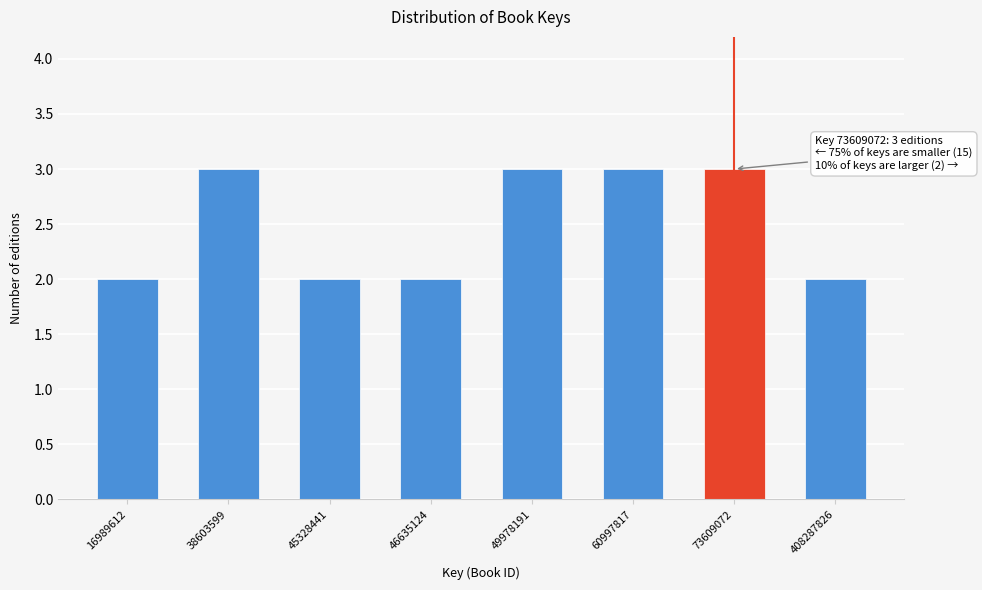

Reading left to right, list all the values displayed in this chart.

2	3	2	2	3	3	3	2